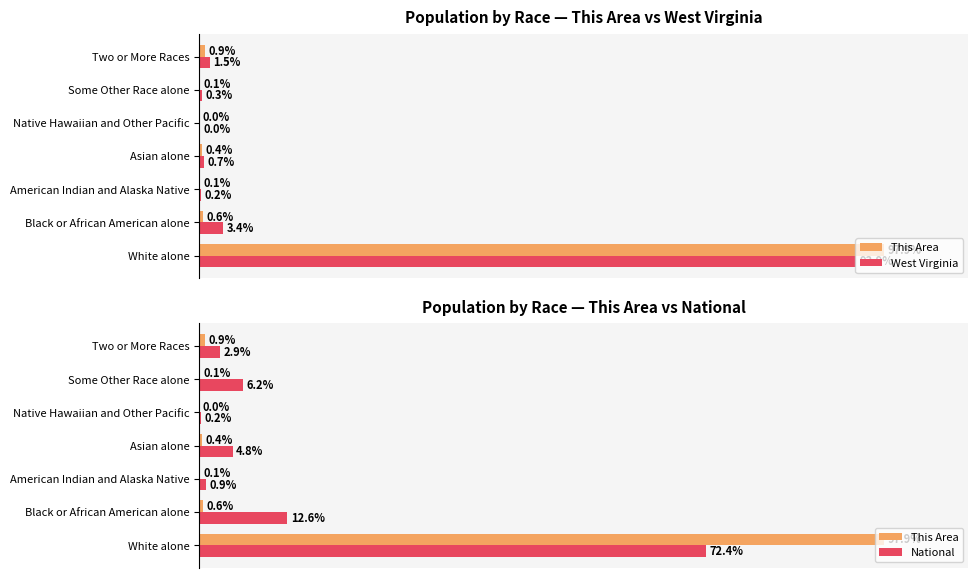

What is the greatest value displayed?

97.9